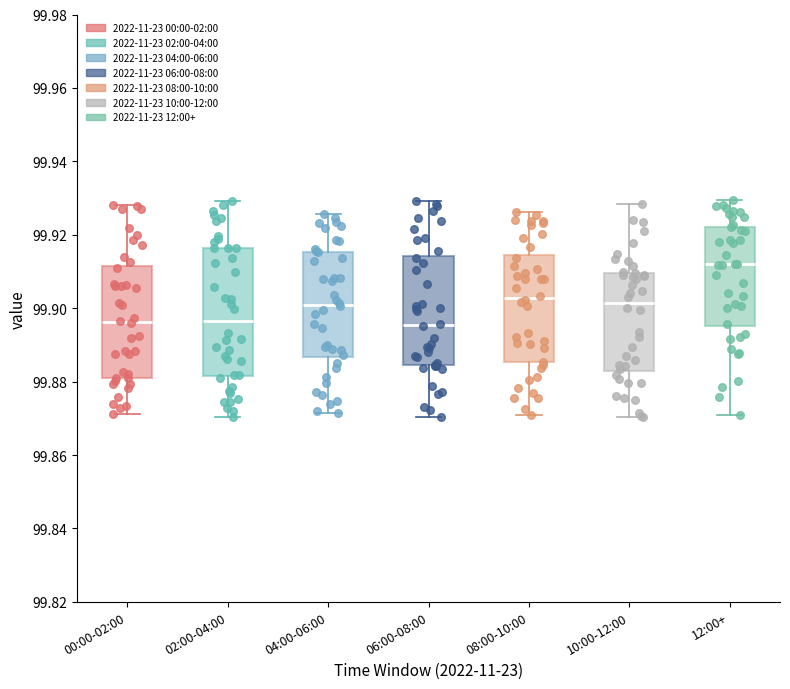

Reading left to right, transcribe this box plot: for each box, give where its median line is, the range the box spans, and where its two whiskers end, as read against the y-axis. The values are not printed on the chart, so give them approximately, as read against the axis.

00:00-02:00: median 99.896, box 99.880 to 99.912, whiskers 99.872 to 99.928
02:00-04:00: median 99.896, box 99.882 to 99.916, whiskers 99.870 to 99.930
04:00-06:00: median 99.900, box 99.886 to 99.916, whiskers 99.872 to 99.926
06:00-08:00: median 99.896, box 99.884 to 99.914, whiskers 99.870 to 99.930
08:00-10:00: median 99.902, box 99.886 to 99.914, whiskers 99.870 to 99.926
10:00-12:00: median 99.902, box 99.884 to 99.910, whiskers 99.870 to 99.928
12:00+: median 99.912, box 99.896 to 99.922, whiskers 99.870 to 99.930